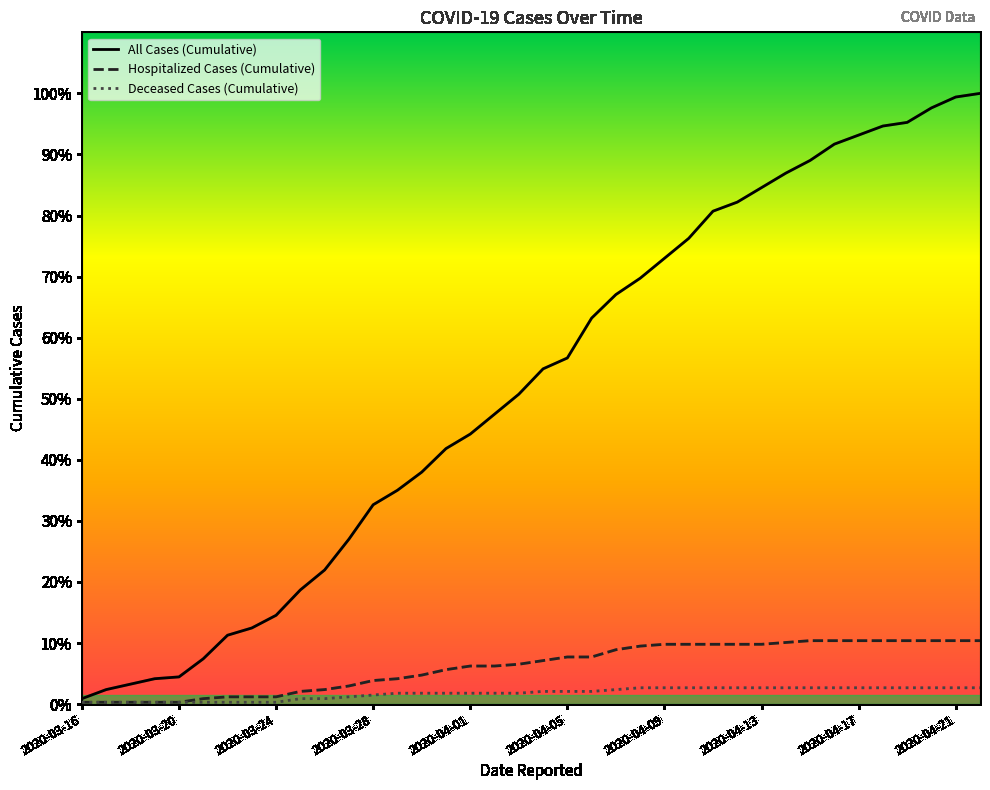

Which series has the largest total across all categories?

All Cases (Cumulative)